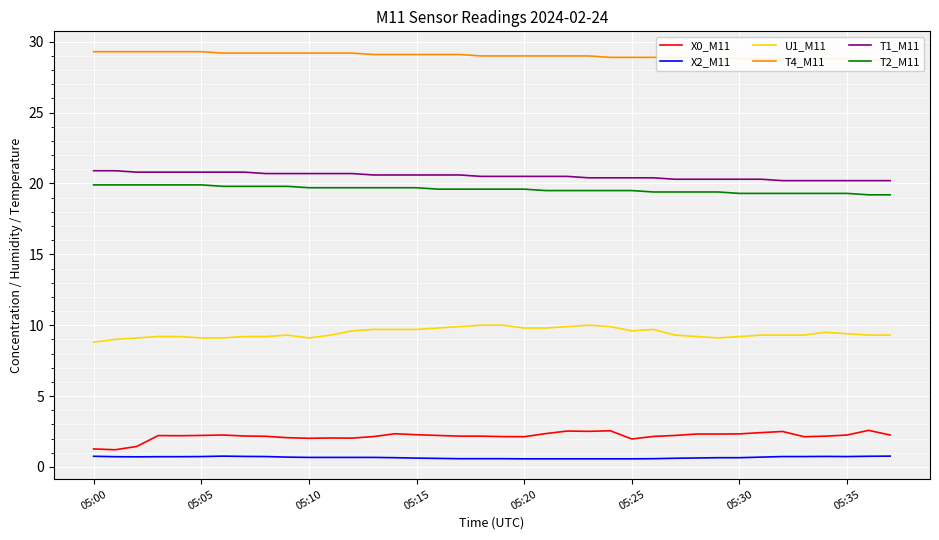

What is the difference between the U1_M11 values at 05:35 and 05:10?

0.3